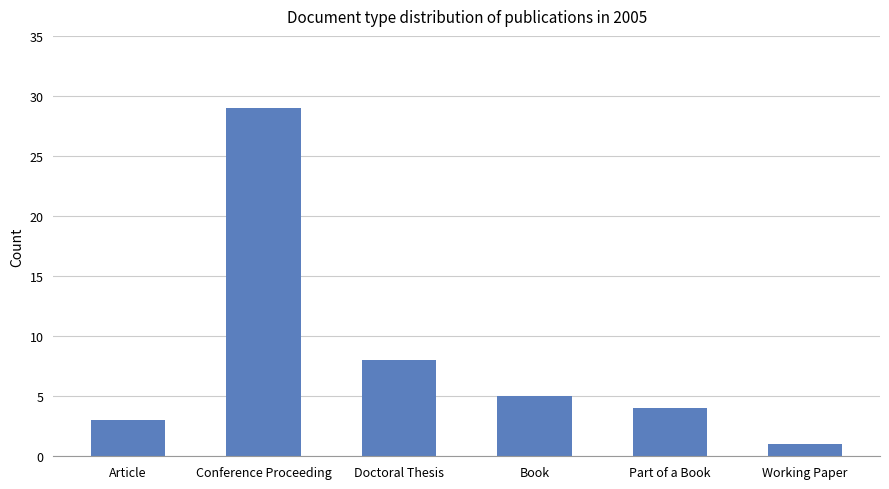

Between Article and Working Paper, which is larger?

Article